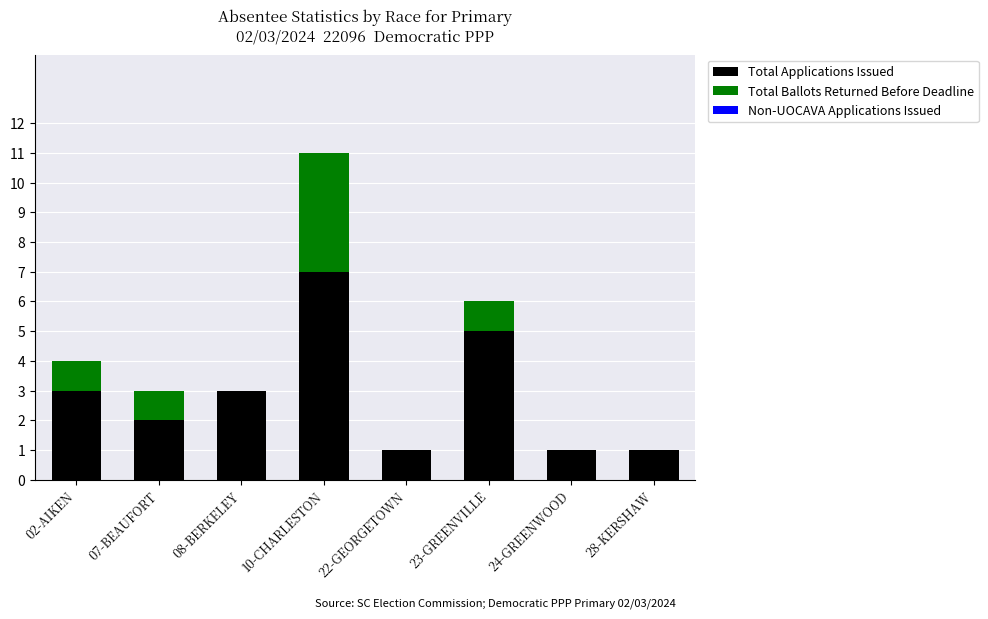

How many data points does each series have?

8